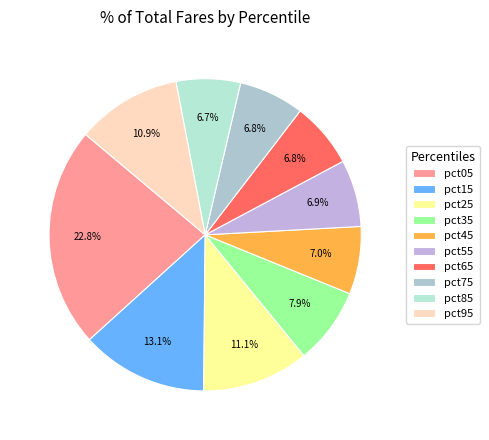

Which slice is the largest?

pct05